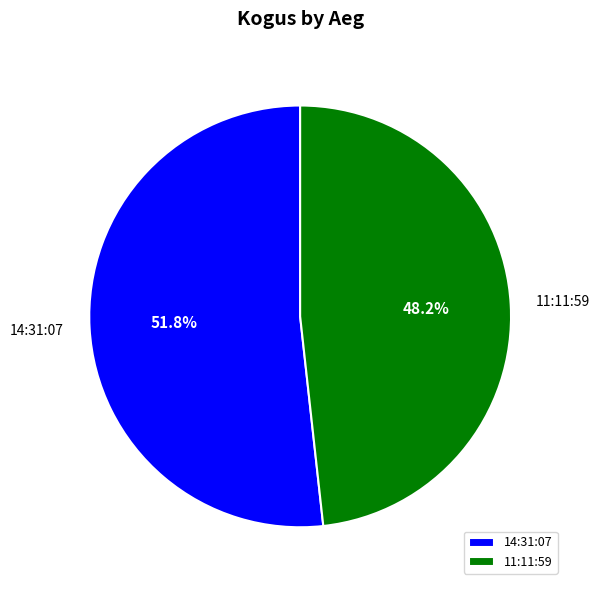

Approximately how many times larger is the value at 11:11:59 compared to 14:31:07?

0.9